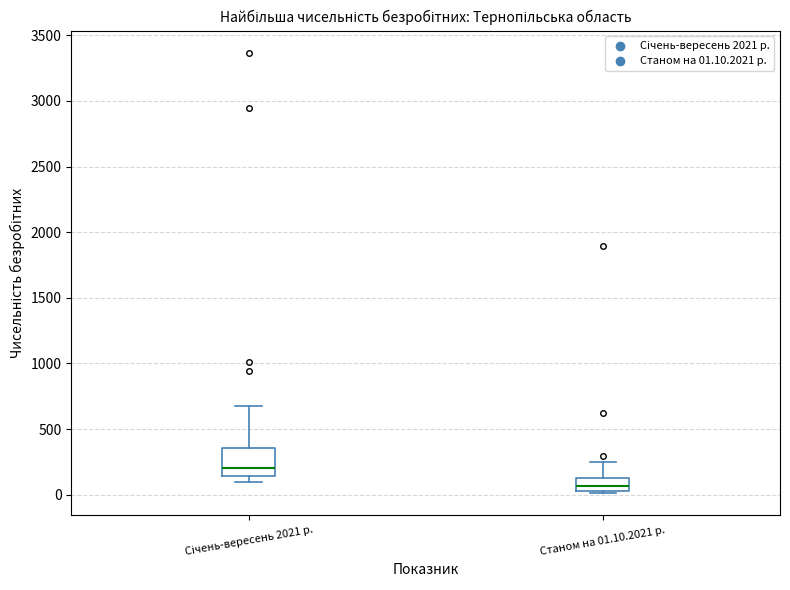

Reading left to right, read every box against the y-axis: the position of its median line, the range the box covers, and the ends of its whiskers. The values are not printed on the chart, so give them approximately, as read against the axis.

Січень-вересень 2021 р.: median 200, box 150 to 350, whiskers 100 to 700
Станом на 01.10.2021 р.: median 50 (inside the box), box 50 to 100, whiskers 0 to 250